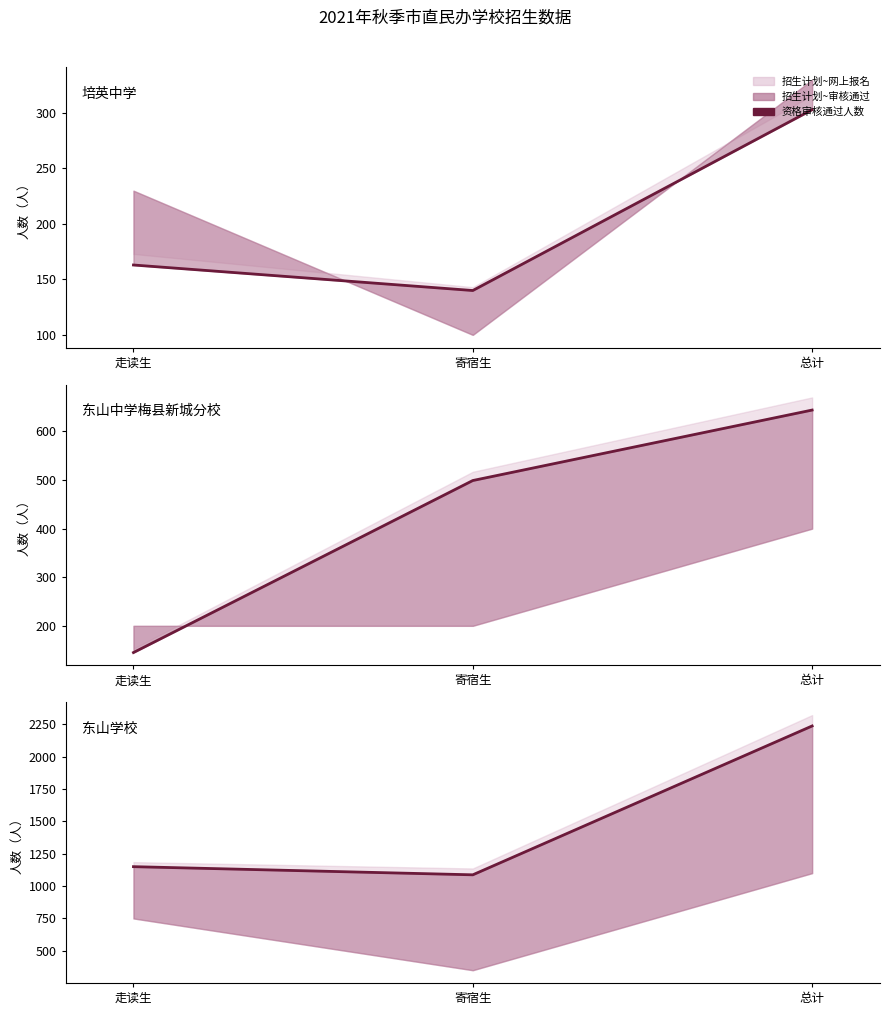

What is the value of the 1st point from the left?

1150